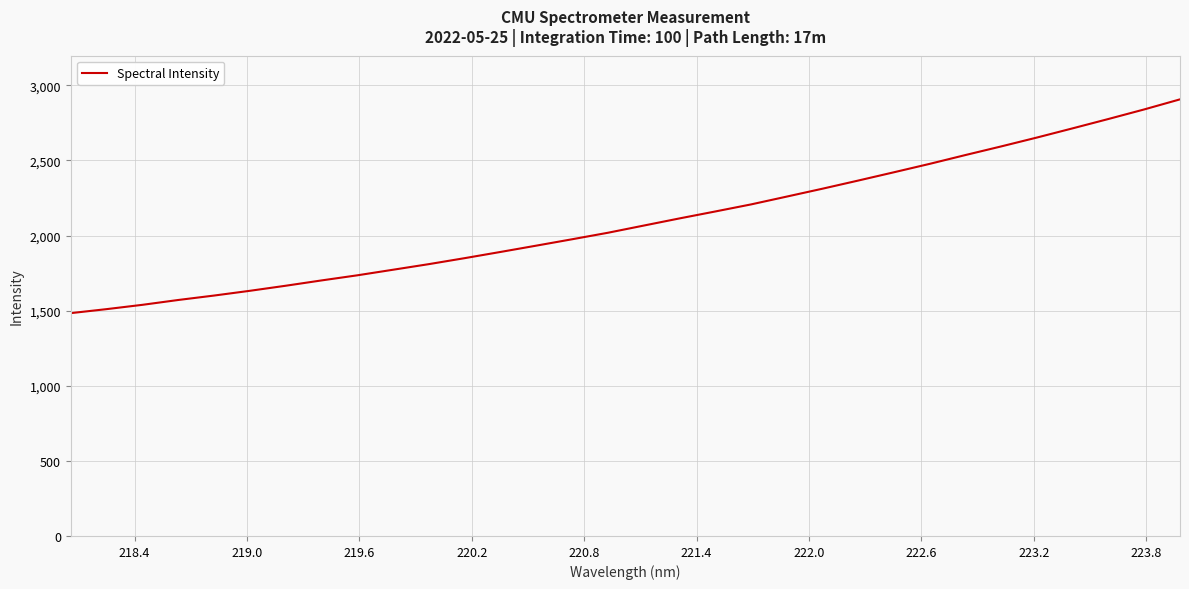

What is the difference between the maximum and minimum values?

1423.0